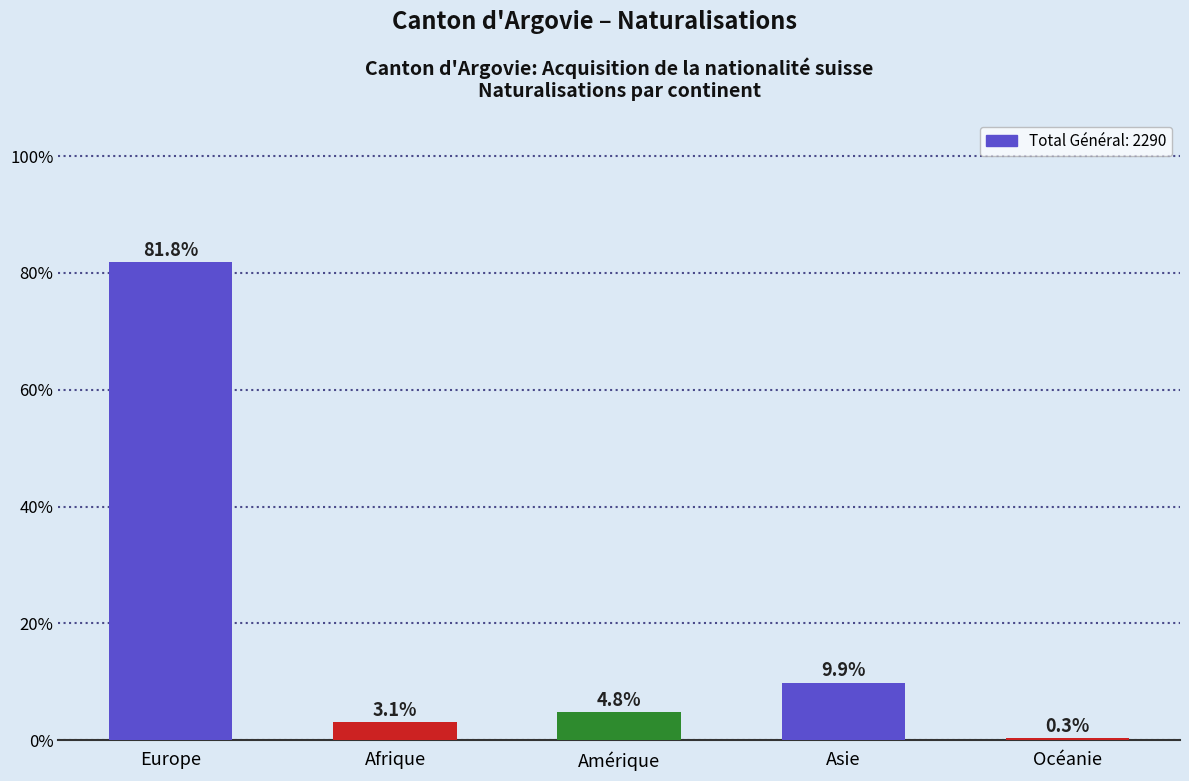

How many values are below 4?

2